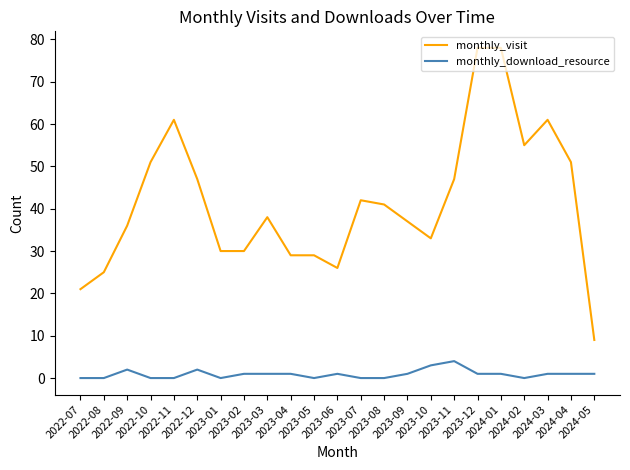

What position from the right is 2023-06?

12